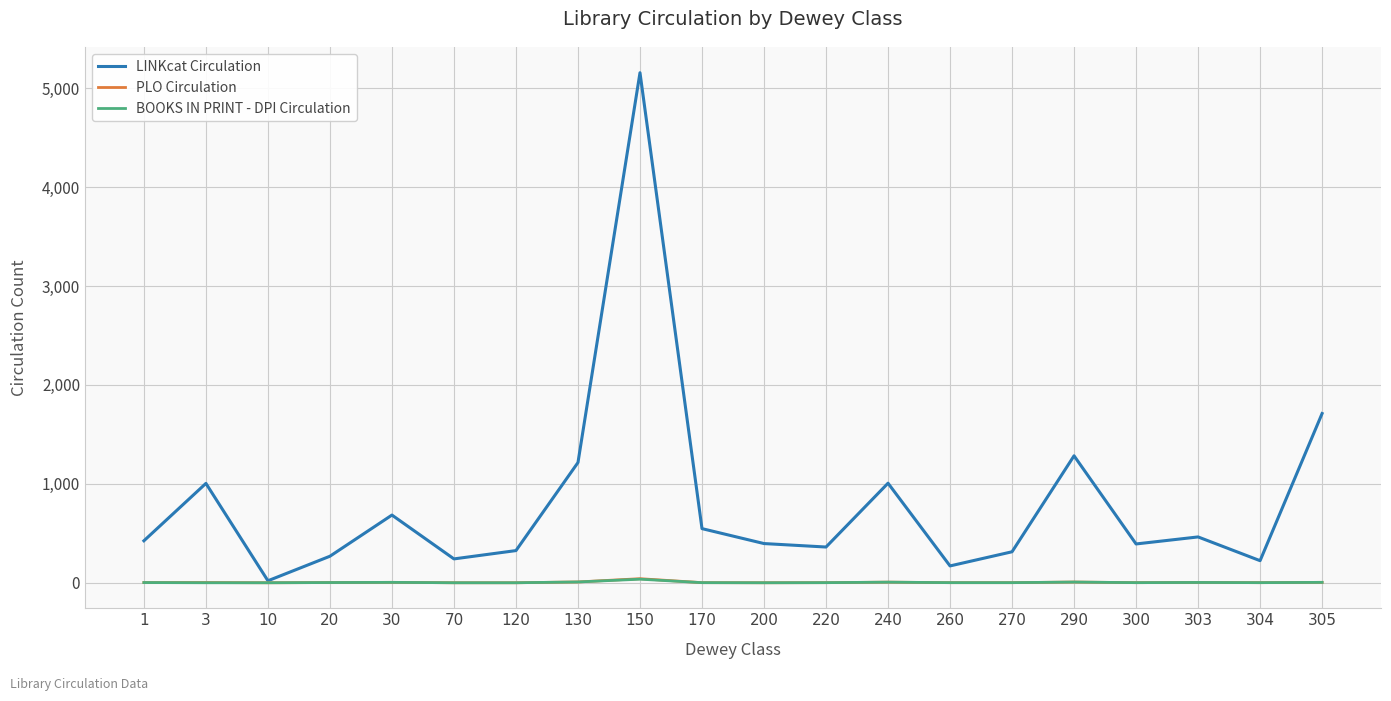

What is the difference between the BOOKS IN PRINT - DPI Circulation values at 150 and 304?

35